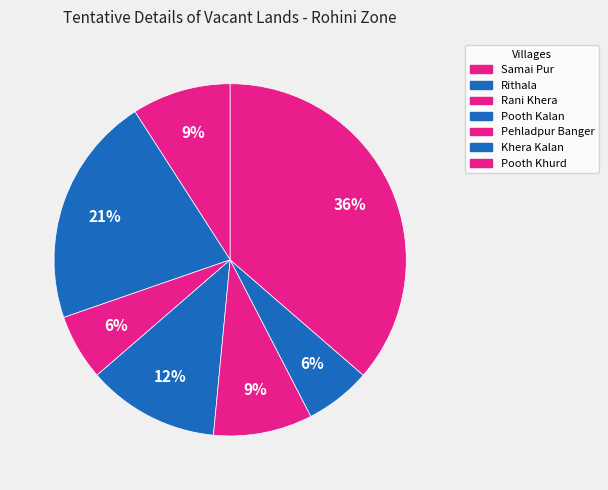

To the nearest percent, what percentage of the pie is Pooth Khurd?

36%